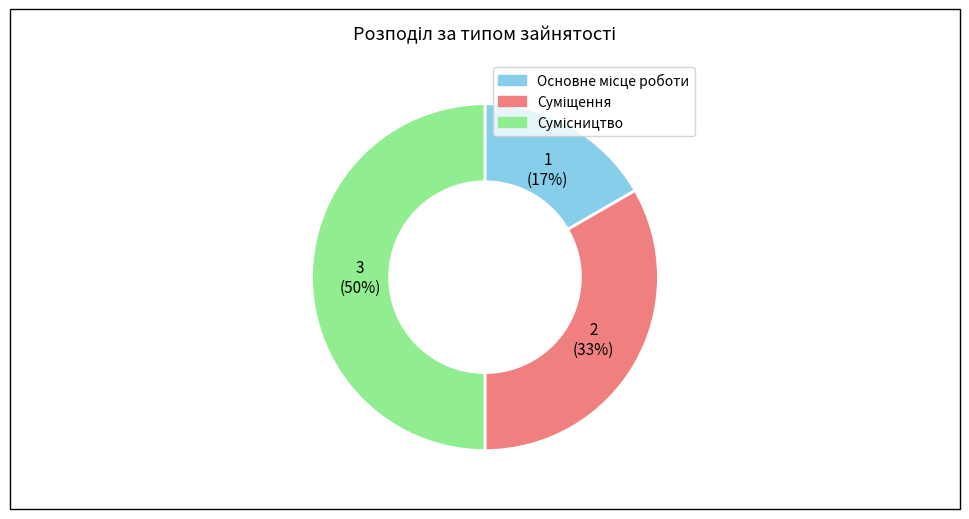

To the nearest percent, what is the difference between the largest and smallest slice percentages?

33%